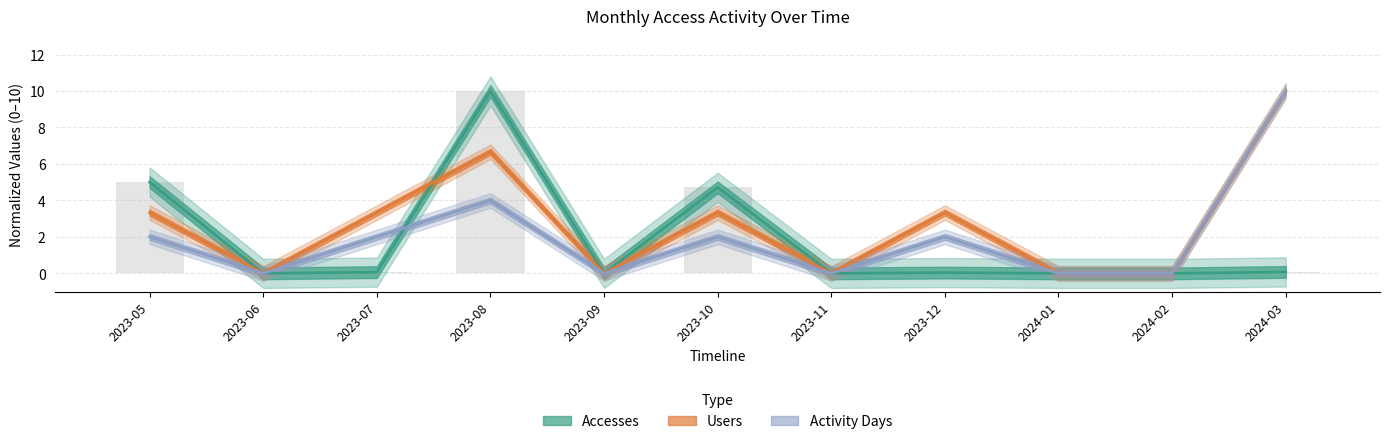

Reading left to right, extract all data points from this chart.

Accesses: 5.0	0.0	0.1	10.0	0.0	4.7	0.0	0.0	0.0	0.0	0.1
Users: 3.3	0.0	3.3	6.7	0.0	3.3	0.0	3.3	0.0	0.0	10.0
Activity Days: 2.0	0.0	2.0	4.0	0.0	2.0	0.0	2.0	0.0	0.0	10.0